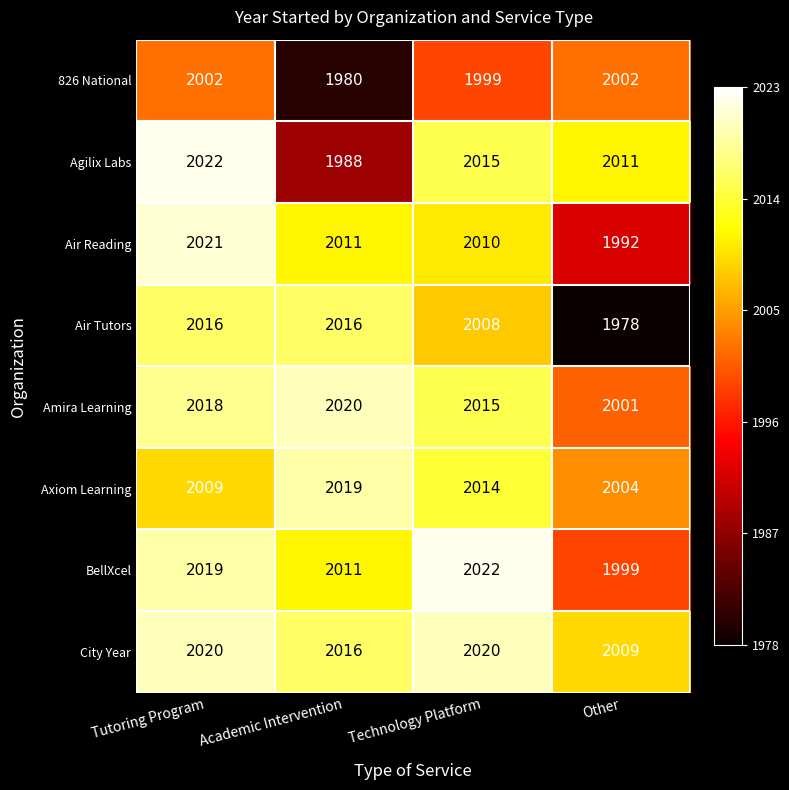

Which category has the lowest value in the Amira Learning series?

Other